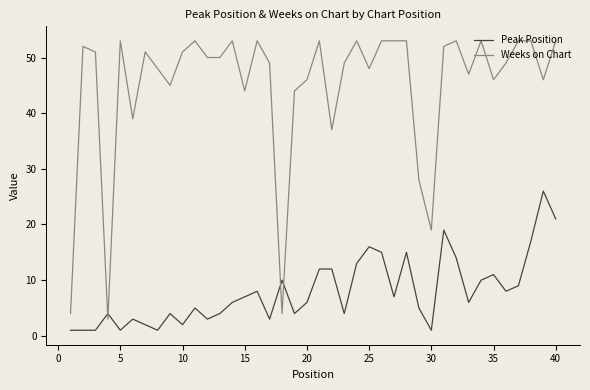

True or false: Peak Position and Weeks on Chart intersect in this chart.

True